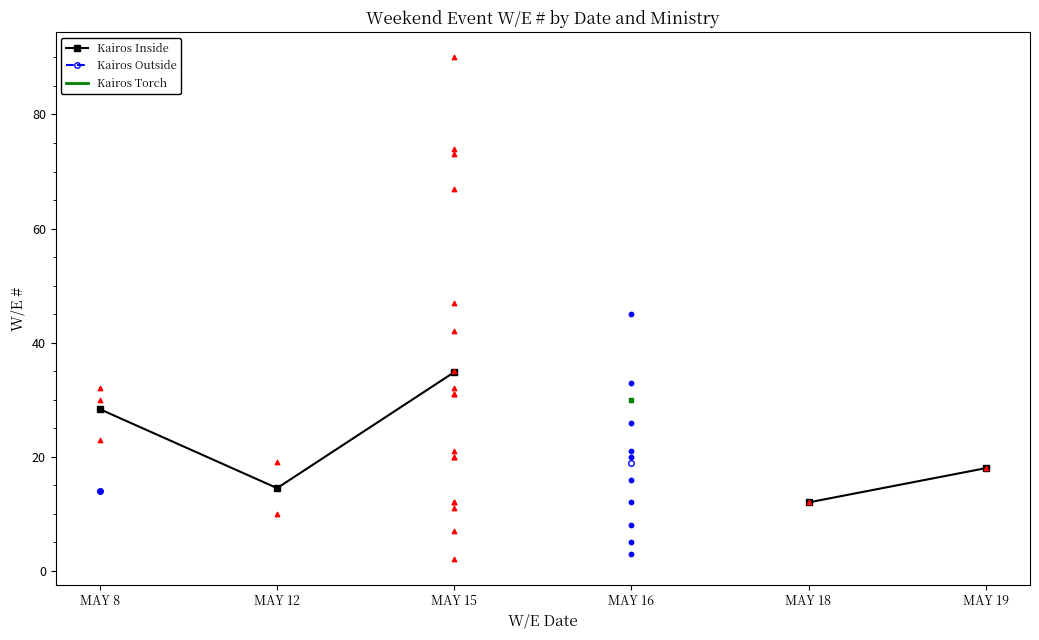

Is the value of Kairos Outside at MAY 16 greater than the value of Kairos Torch at MAY 18?

No